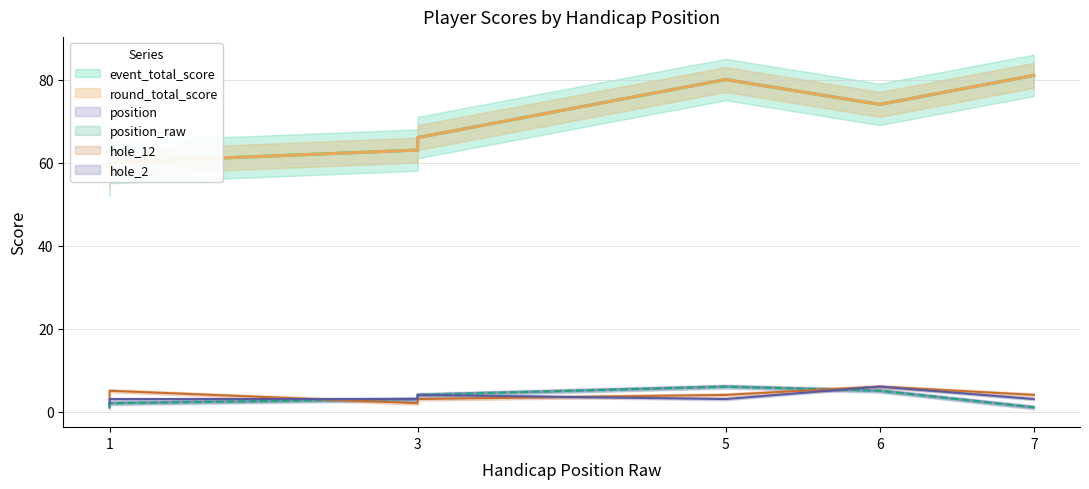

At which category is the sum across all series the highest?

5